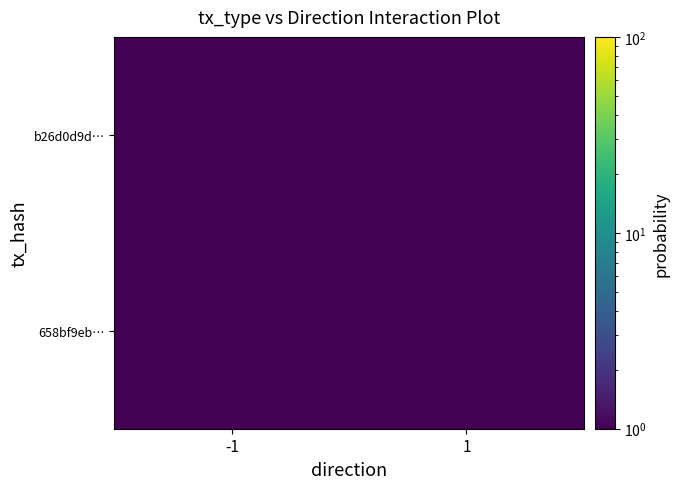

What is the spread (max minus min) of values at -1?

1.0